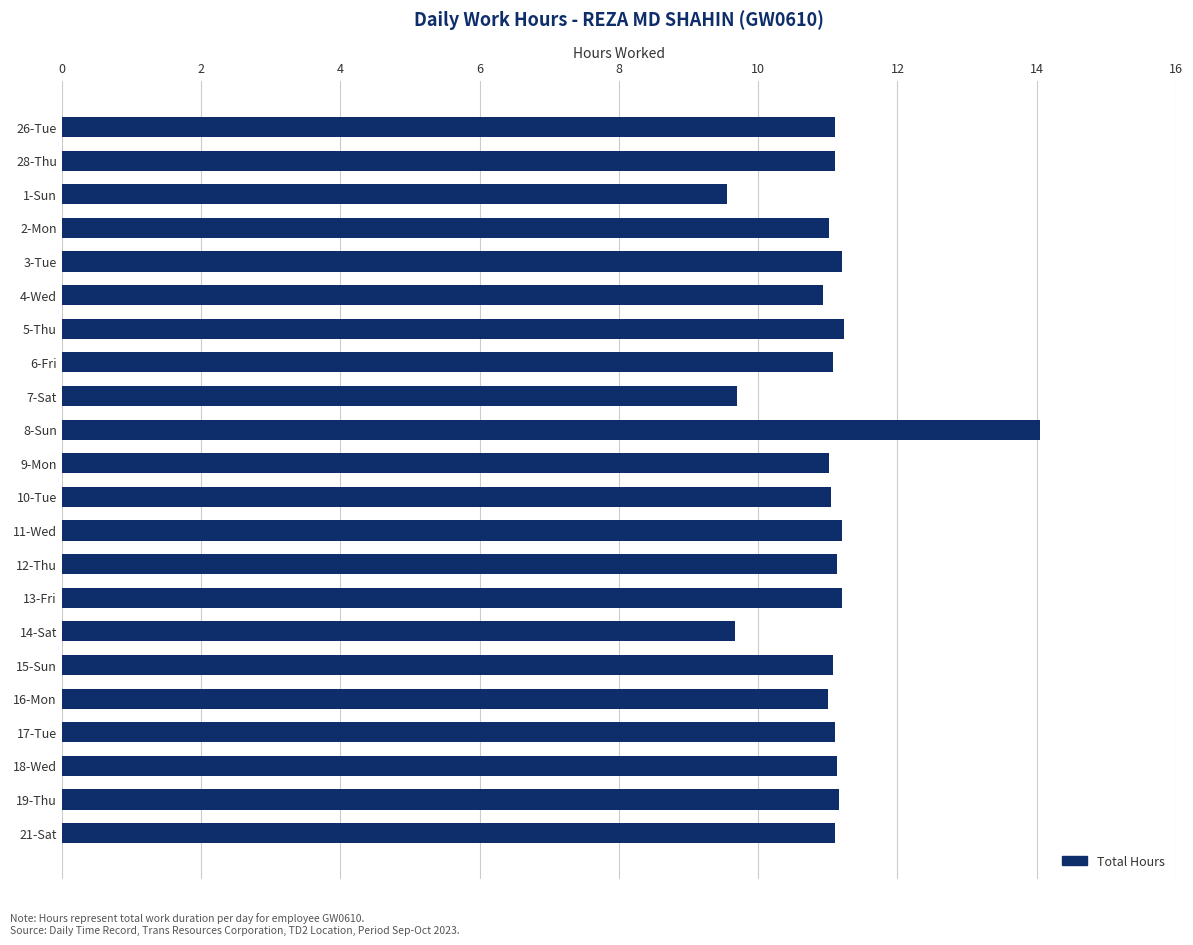

Is it true that the value at 16-Mon is 11.0?

True